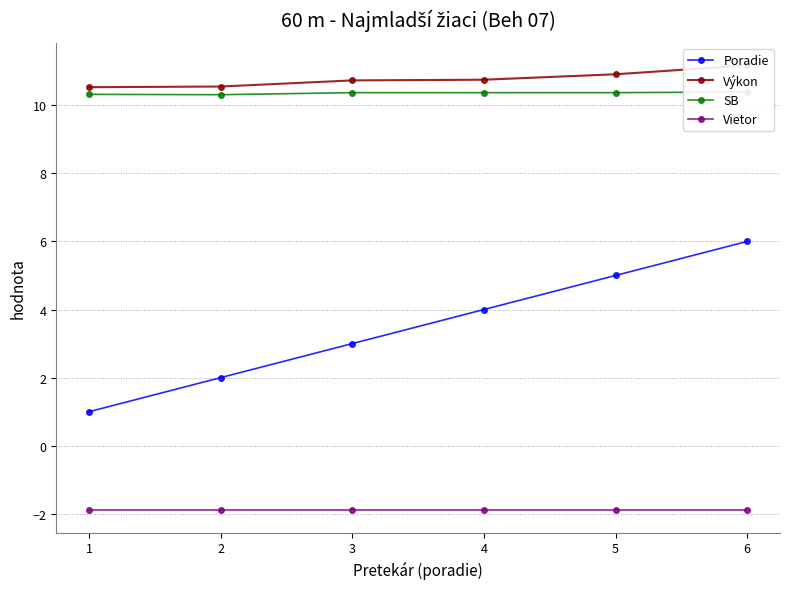

The value of SB at 6 is 10.4. True or false?

True